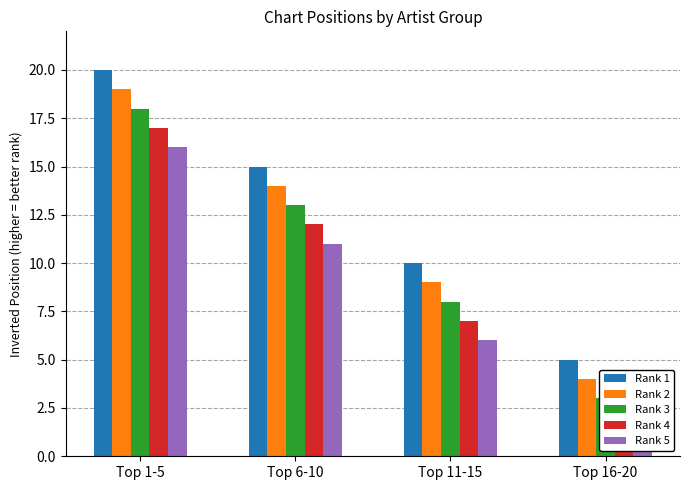

What is the sum of all Rank 2 values?

46